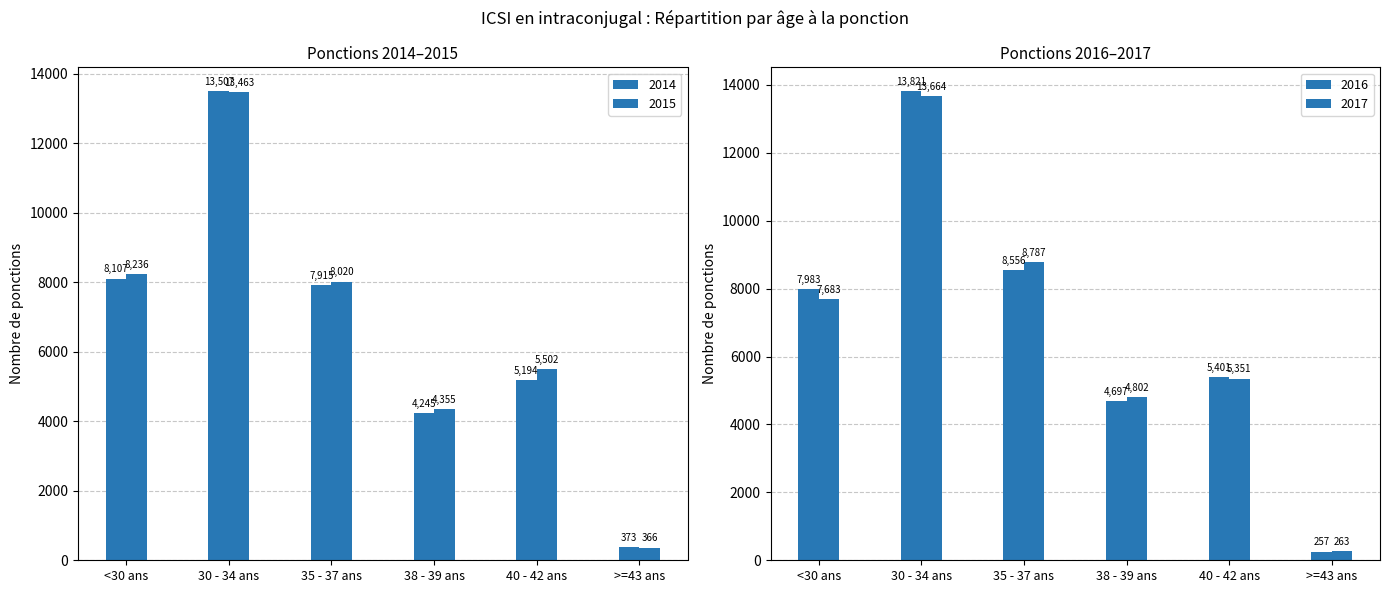

What is the label of the 1st bar from the left?

<30 ans